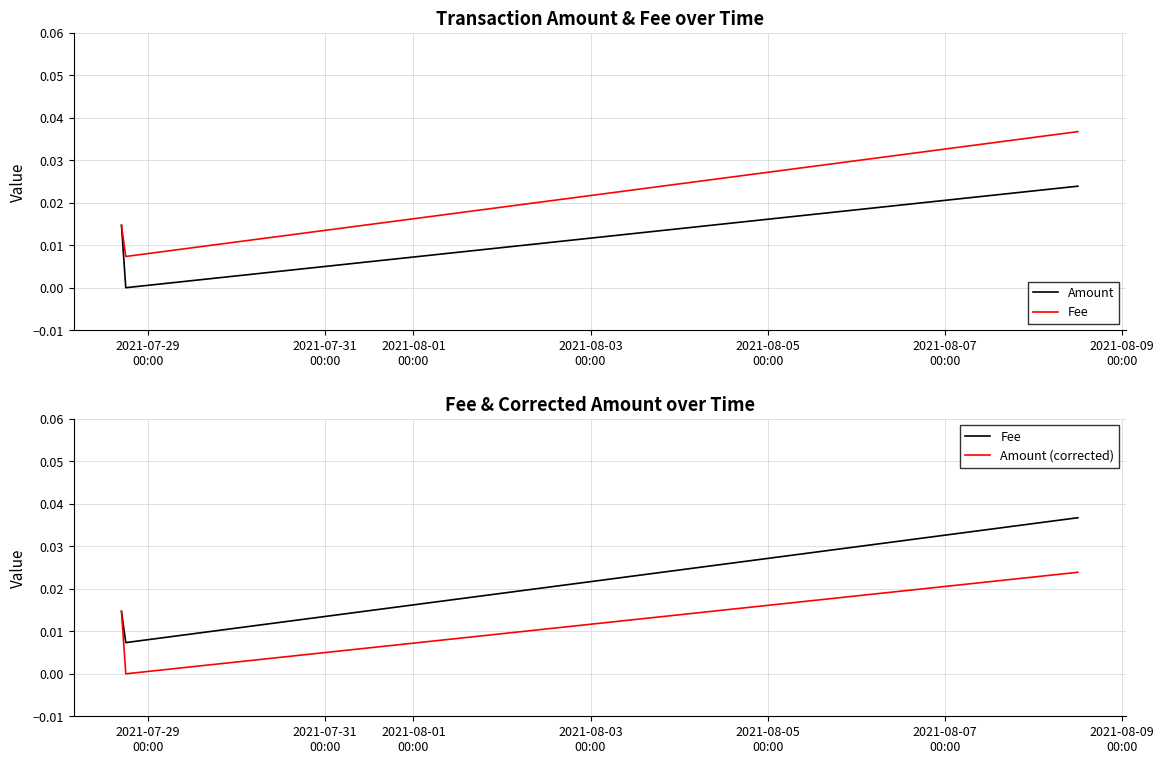

Rank the series at 2021-08-01
00:00 from highest to lowest value.

Fee, Amount, Amount (corrected)